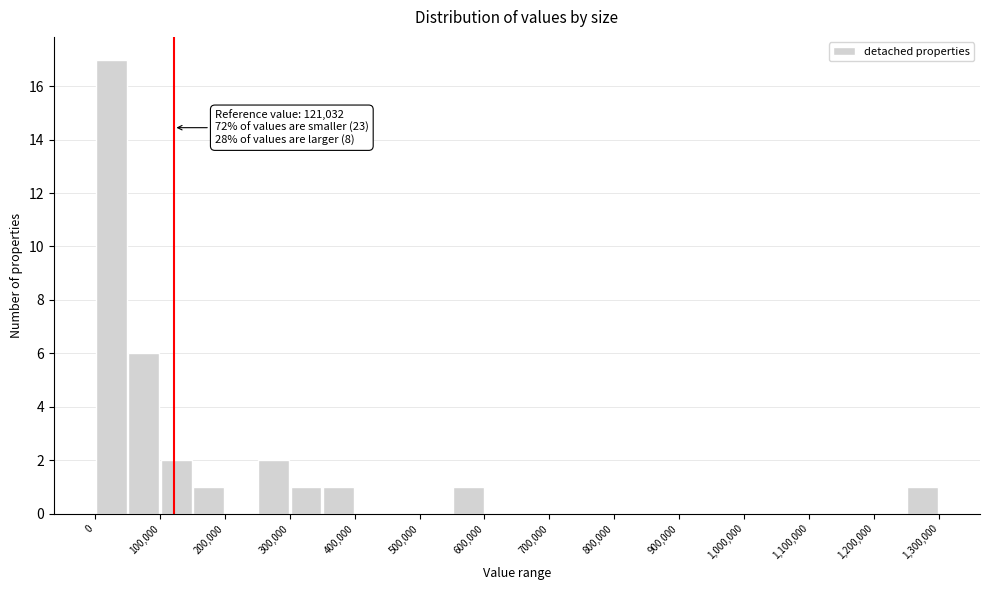

Which range on the x-axis has the tallest bar?

0 to 50000